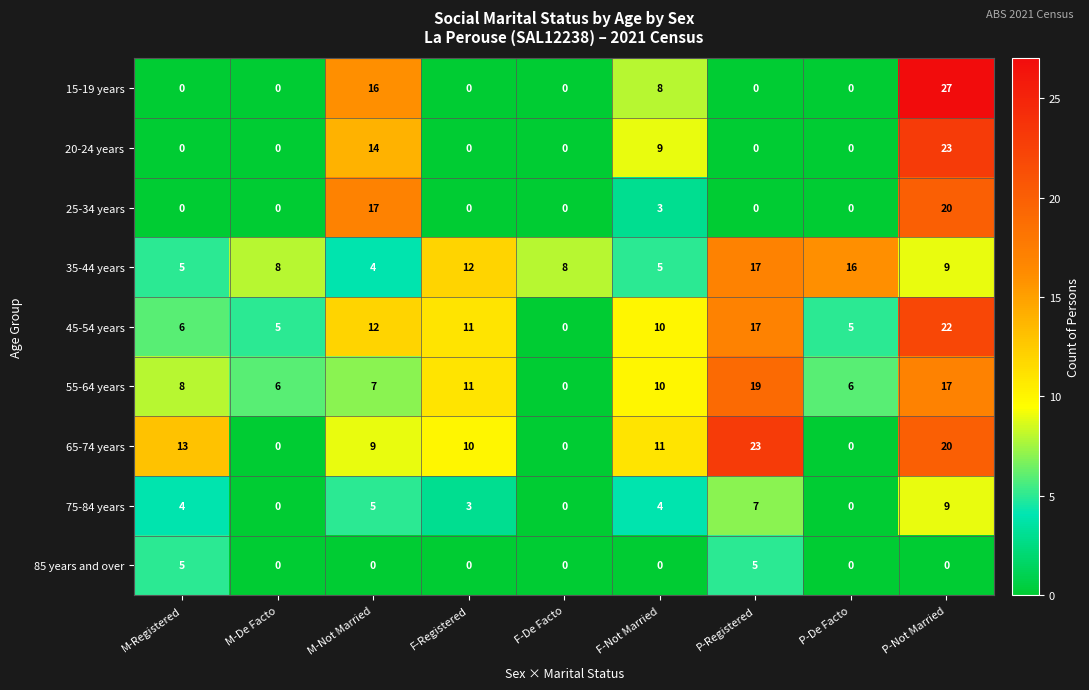

What is the highest value of the 35-44 years series?

17